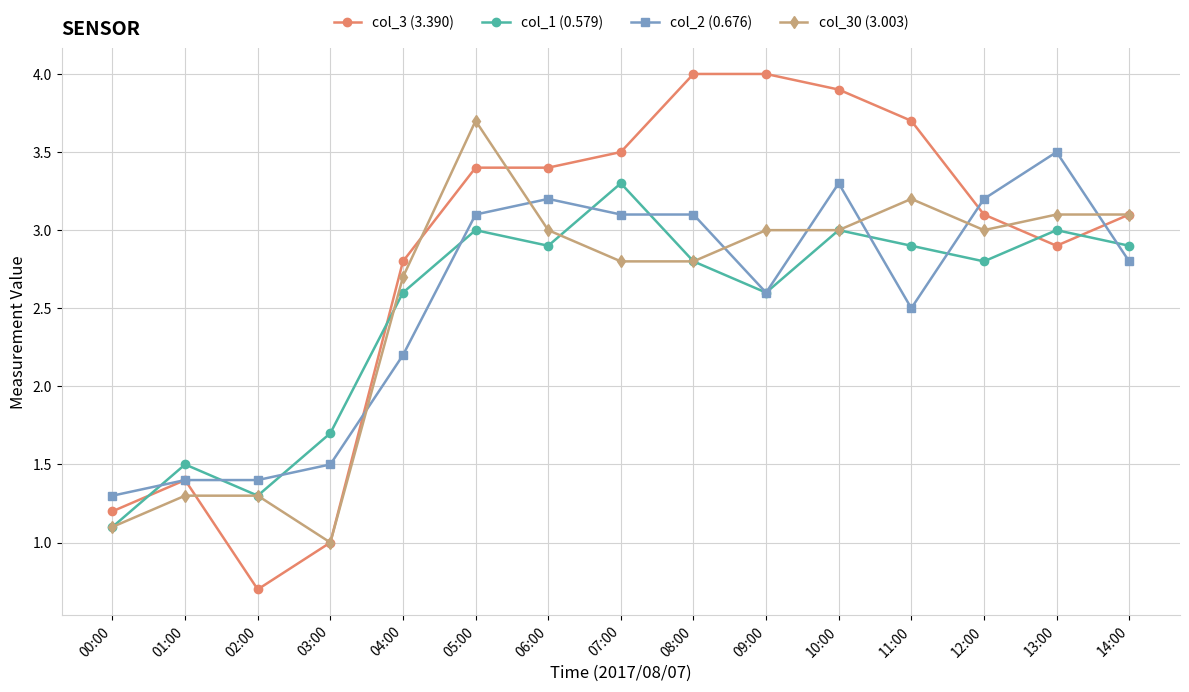

What is the value of the col_1 (0.579) point at the 4th from the left?

1.7